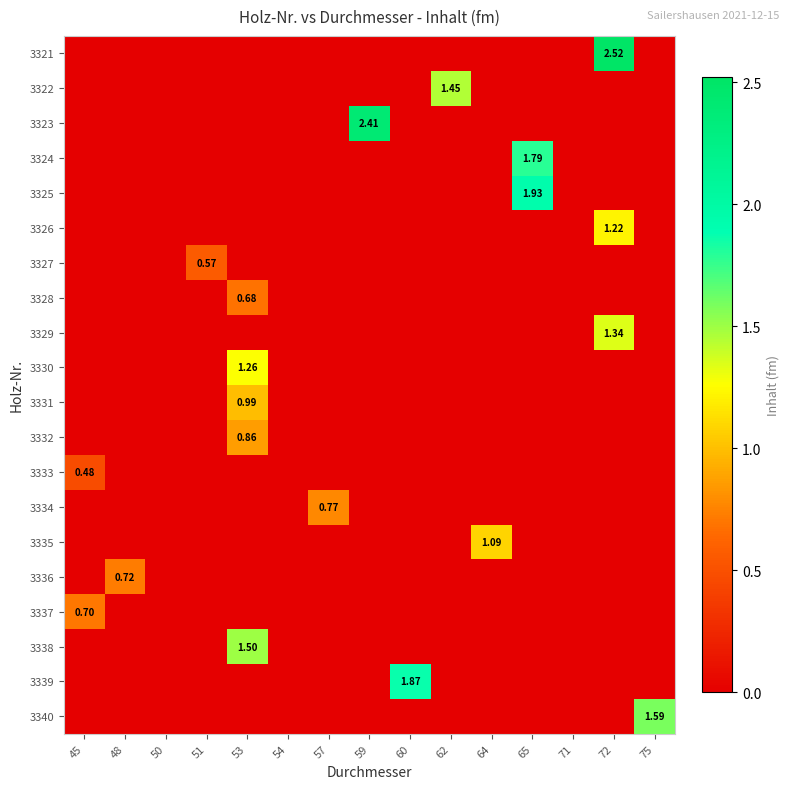

Is it true that 3338 equals 0.0 at 50?

True